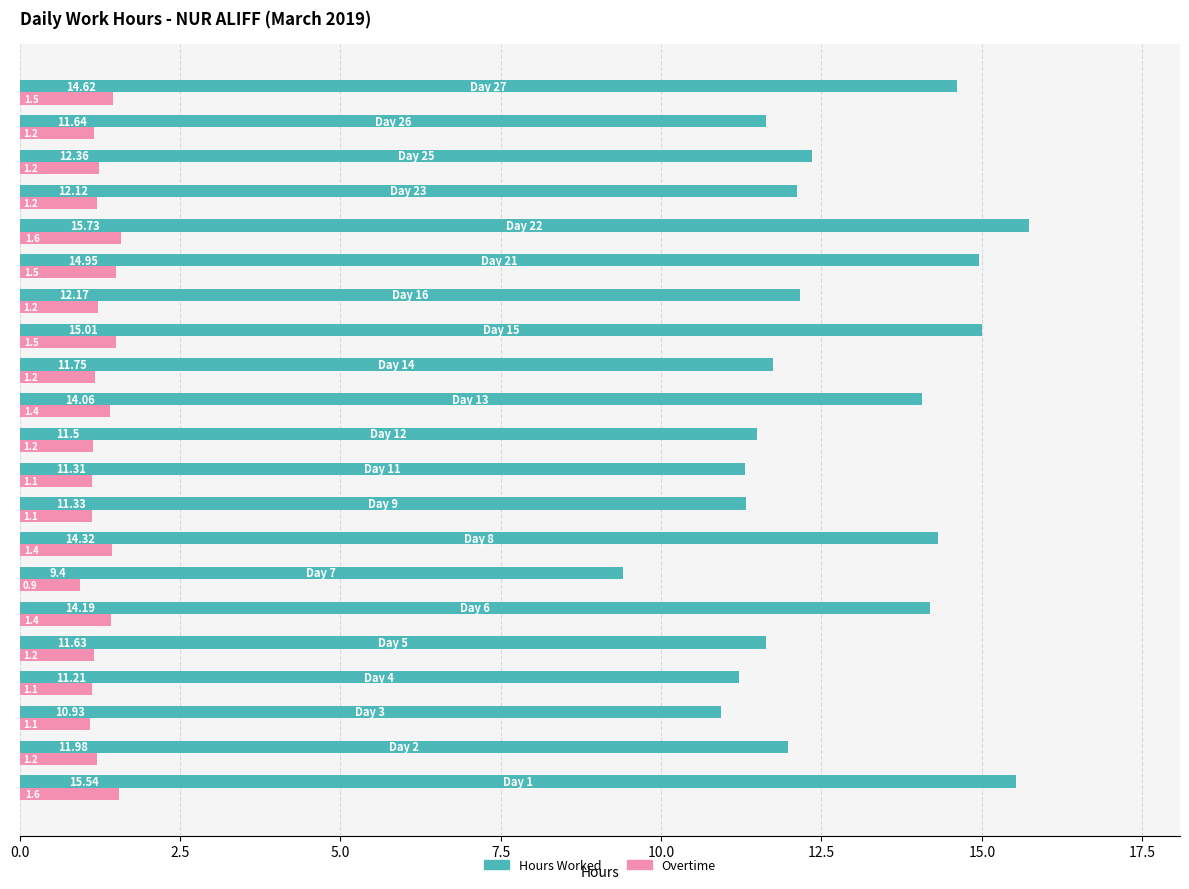

What is the average value of the Overtime series?

1.3